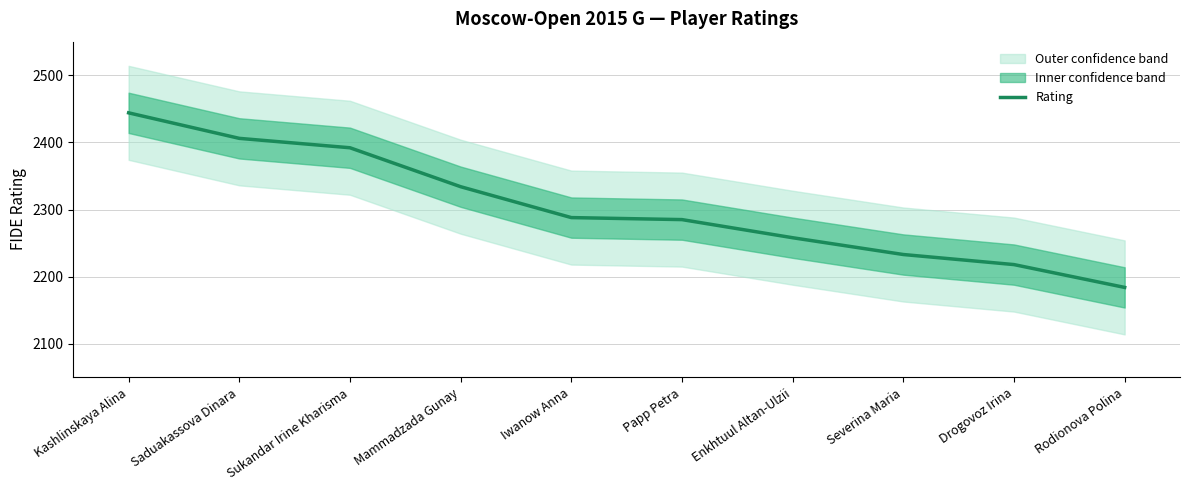

At which label does the data first exceed 2288?

Kashlinskaya Alina